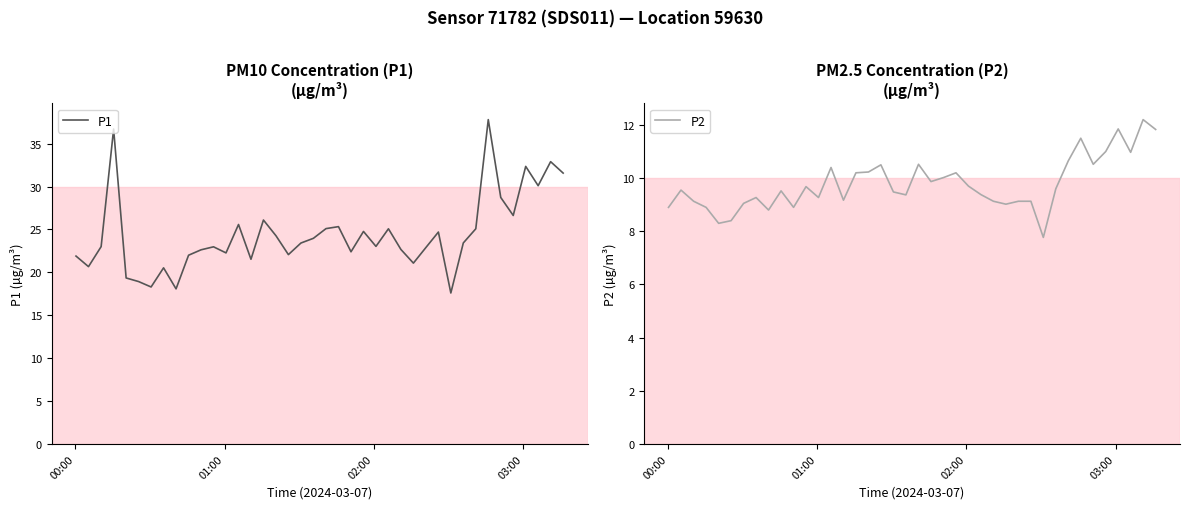

How many values in the P2 series are below 9?

7